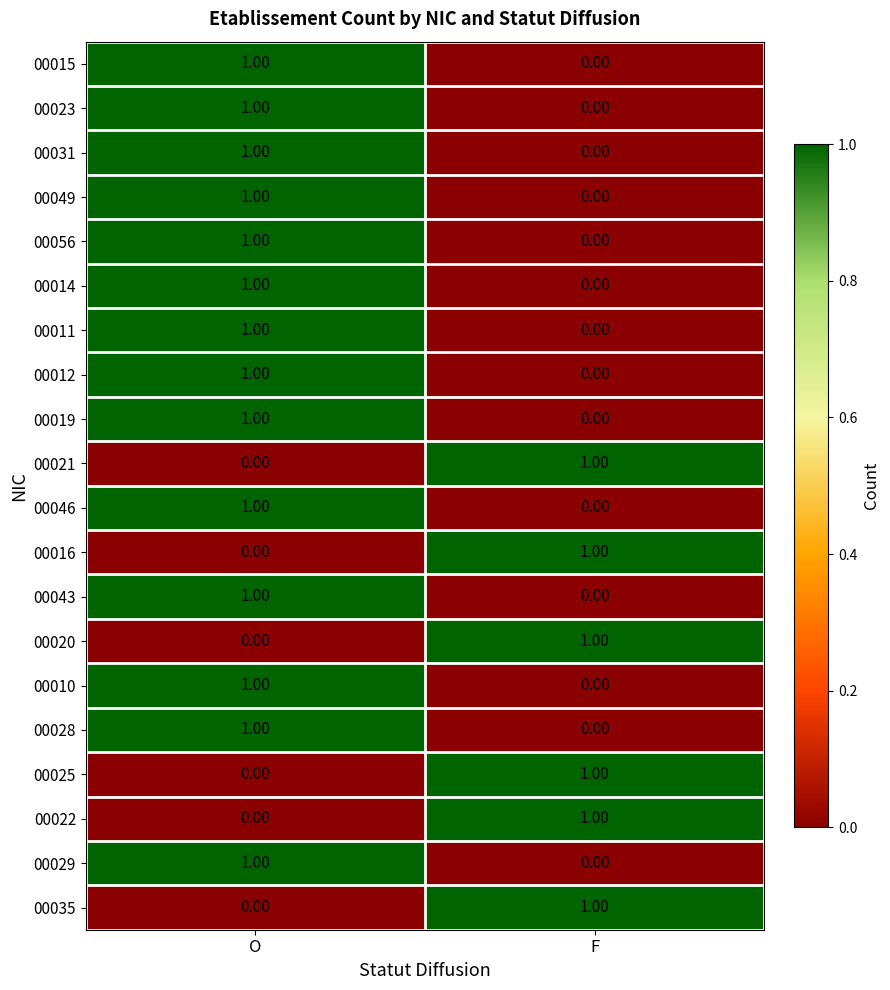

At which label is 00020 closest to 0?

O